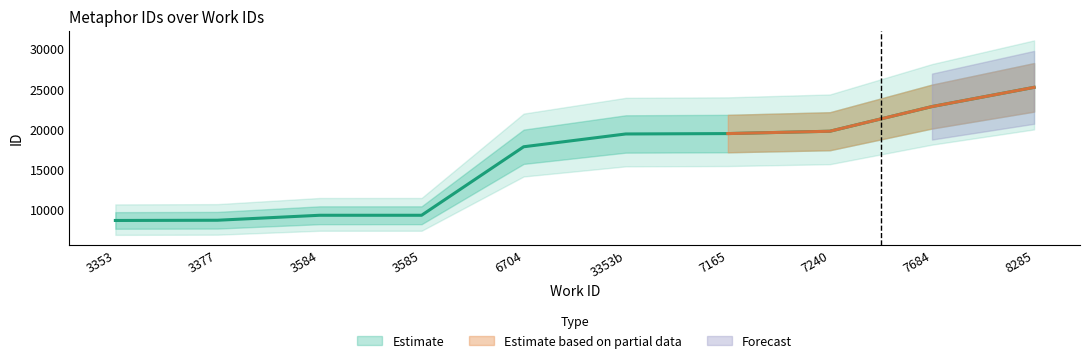

What is the minimum value shown in the chart?

8626